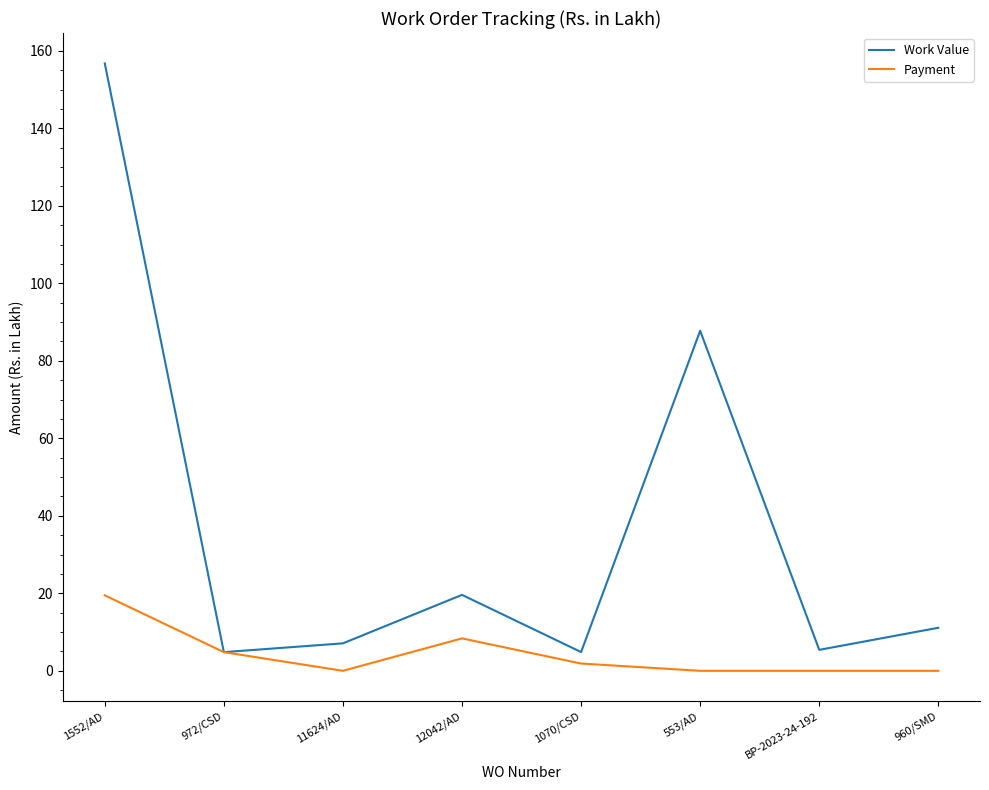

Which series has the largest total across all categories?

Work Value